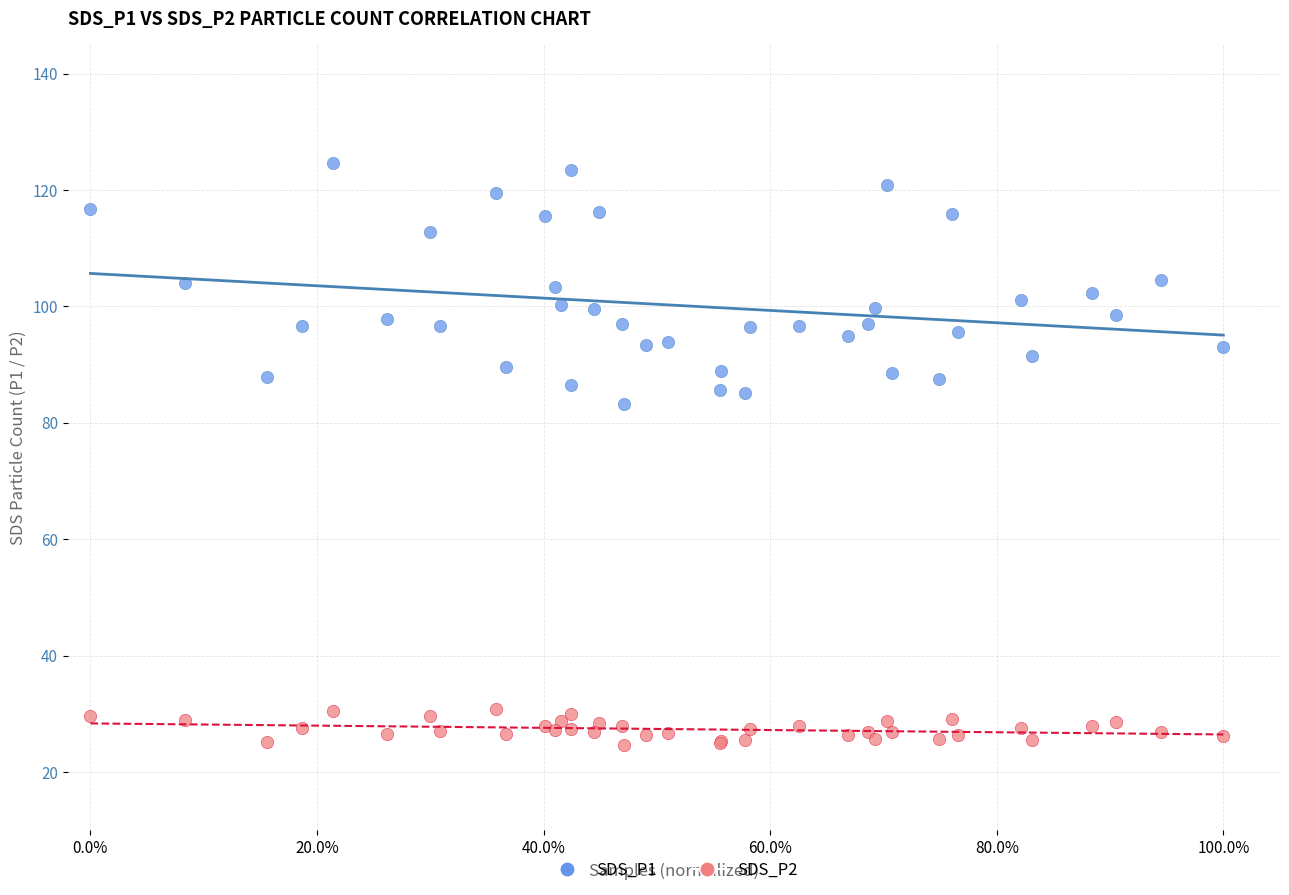

Which series contains the highest Y value?

SDS_P1